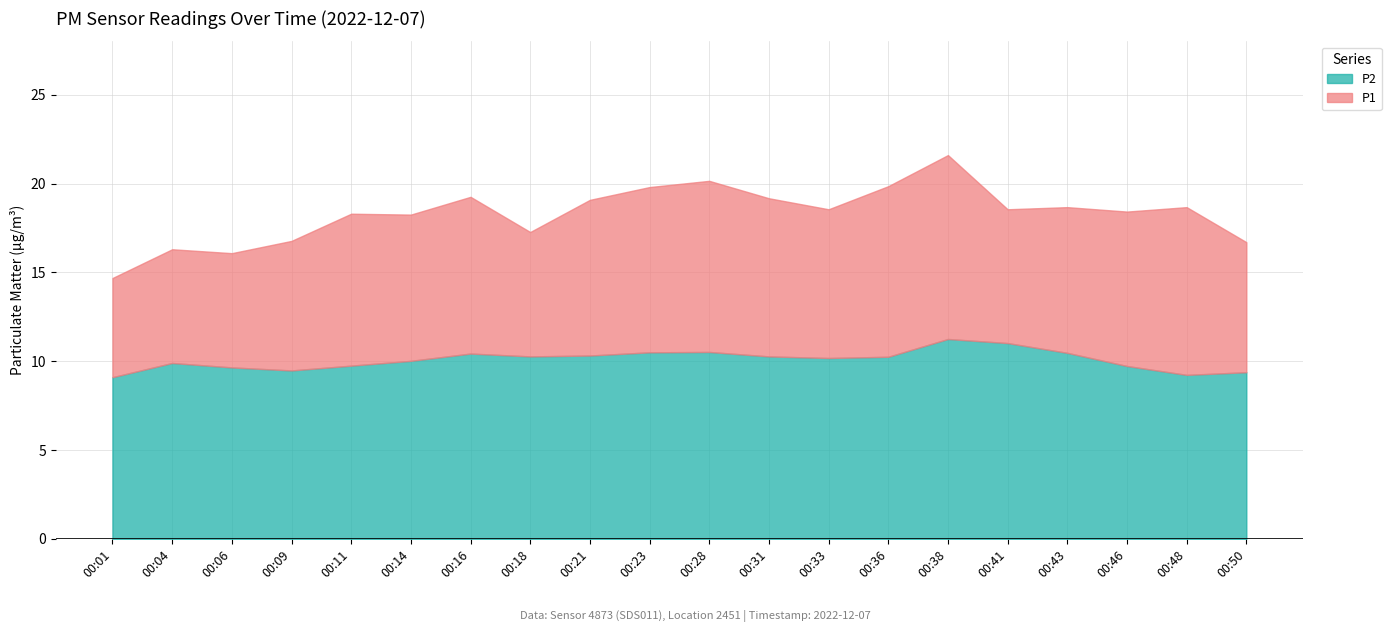

At which label is P2 closest to 10?

00:14